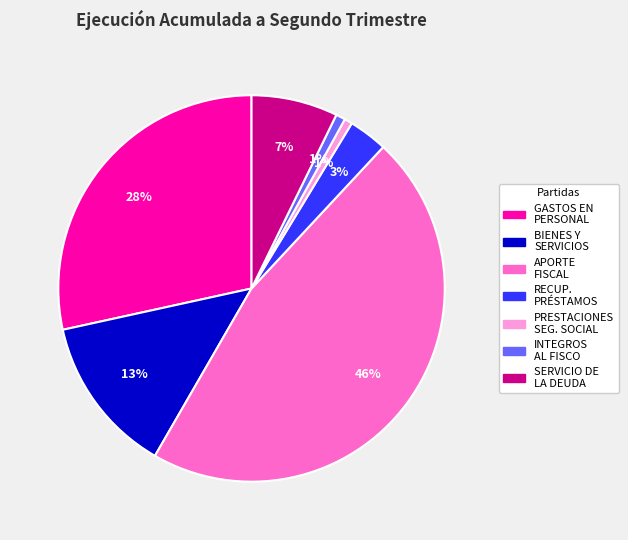

How many segments does this pie chart have?

7